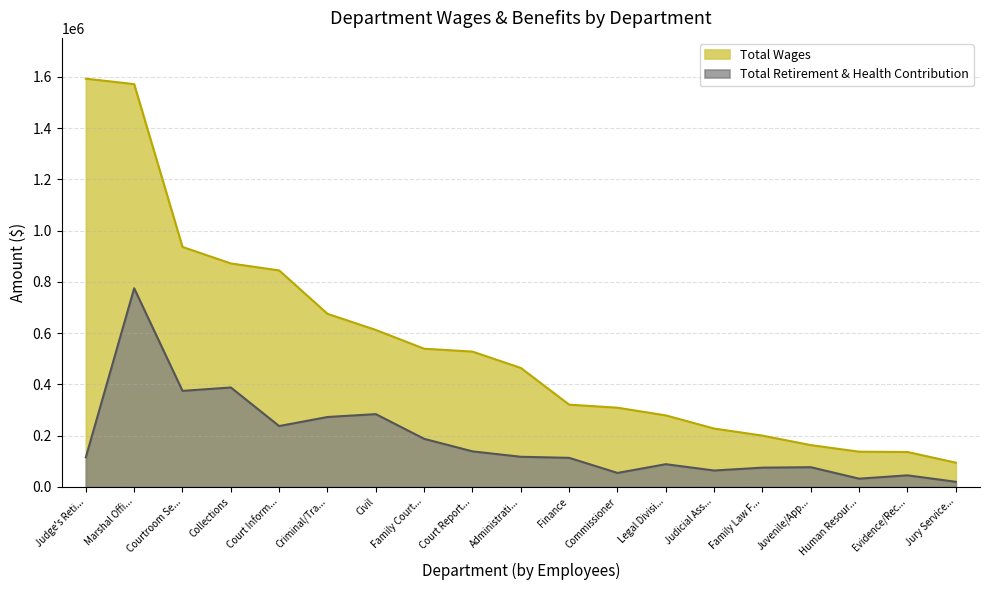

Does the chart display data point markers on the line(s)?

No